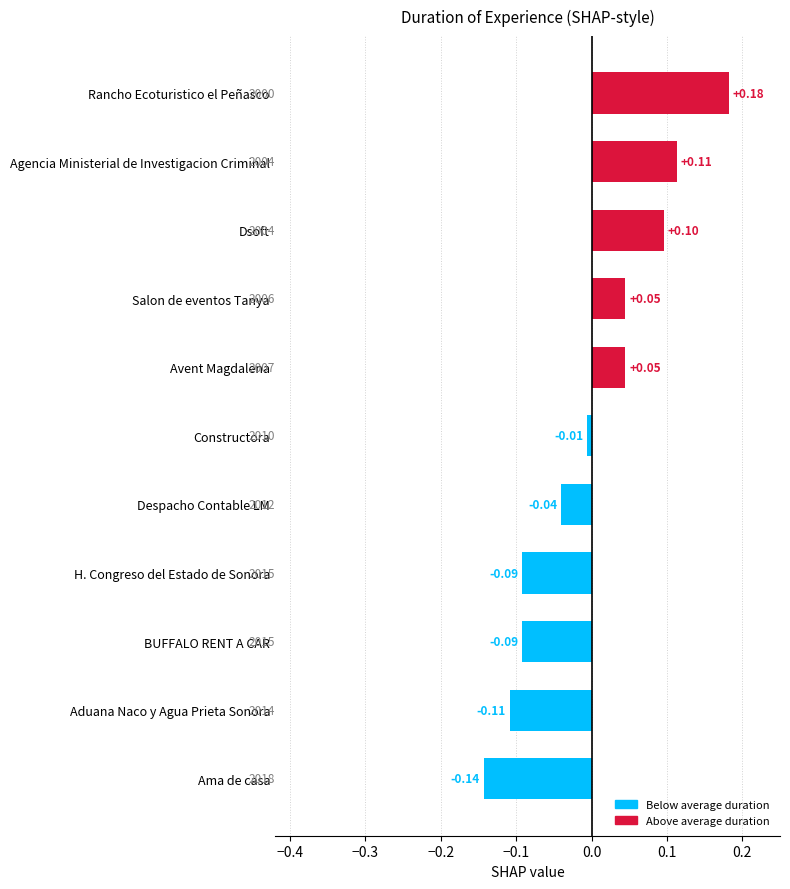

What is the label of the 3rd bar from the top?

Dsoft